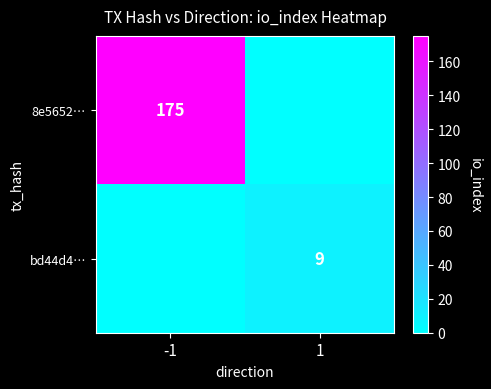

Is it true that 8e5652… equals 265 at -1?

False